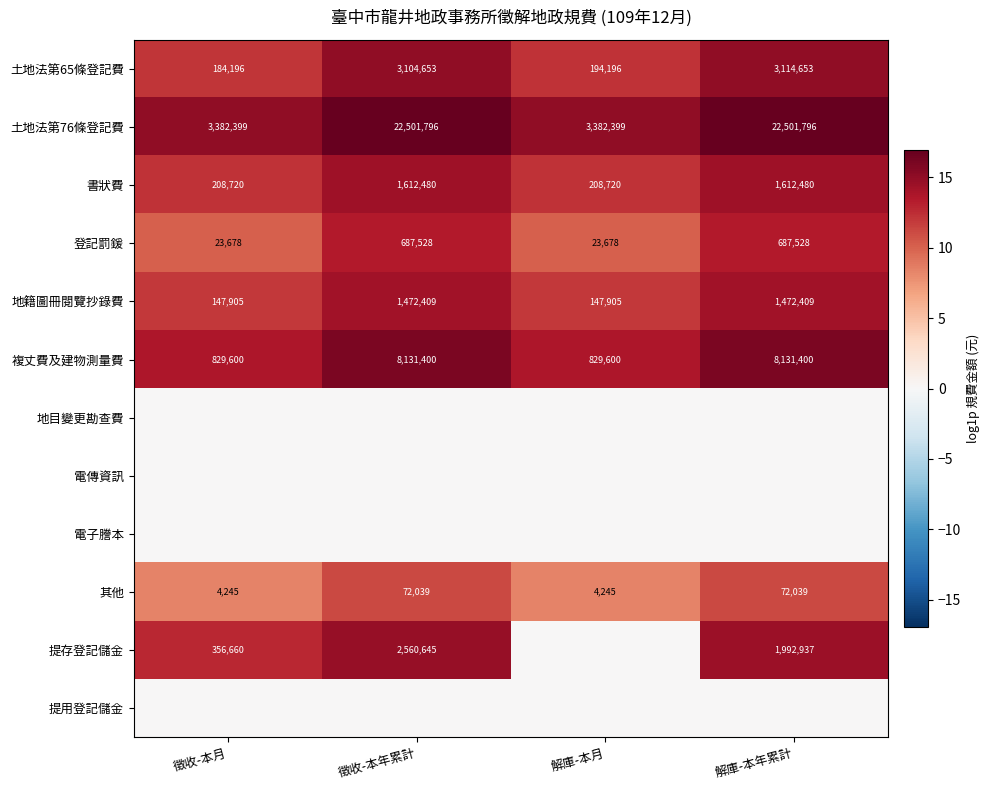

How many categories are shown in the chart?

4